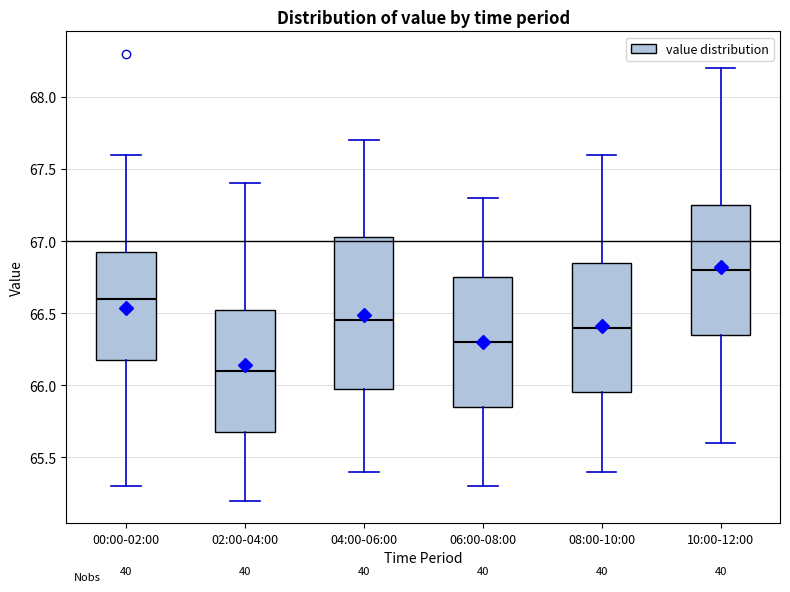

Where is the upper edge of the box for 04:00-06:00 on the y-axis? The values are not printed on the chart, so give them approximately, as read against the axis.

67.05